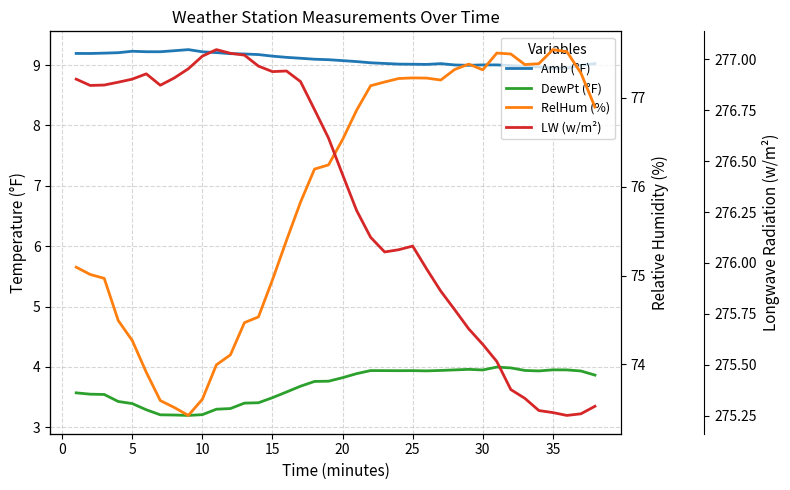

What is the difference between the maximum and minimum values in the DewPt (°F) series?

0.8